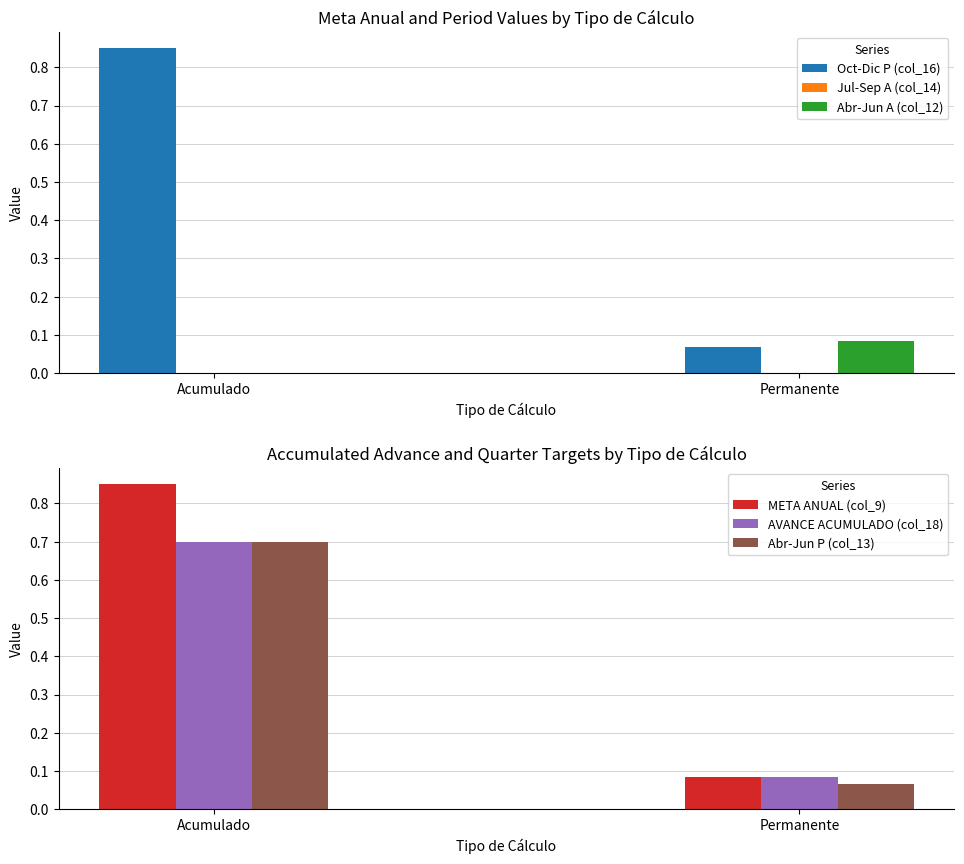

List the labels in order of META ANUAL (col_9) value, smallest first.

Permanente, Acumulado